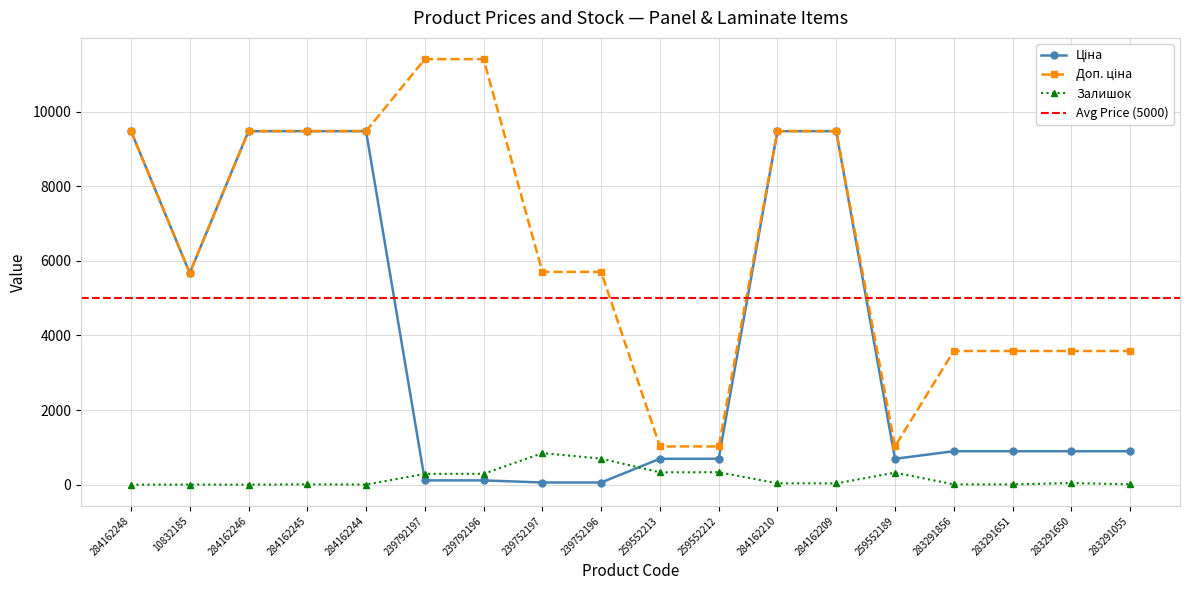

How many lines are shown in the chart?

3